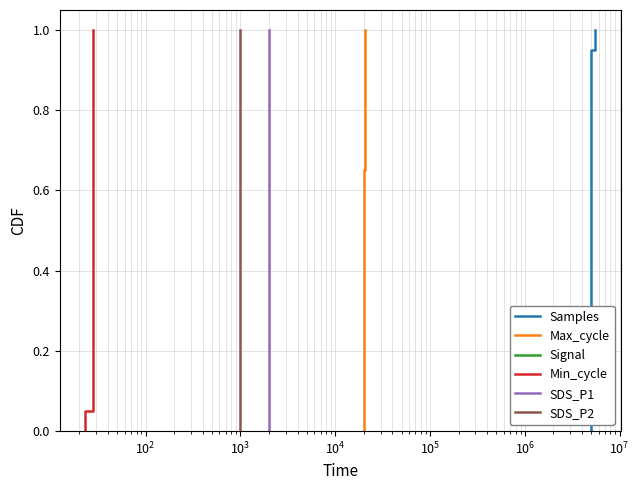

What value does the Signal series have at $\mathdefault{10^{5}}$?

0.2